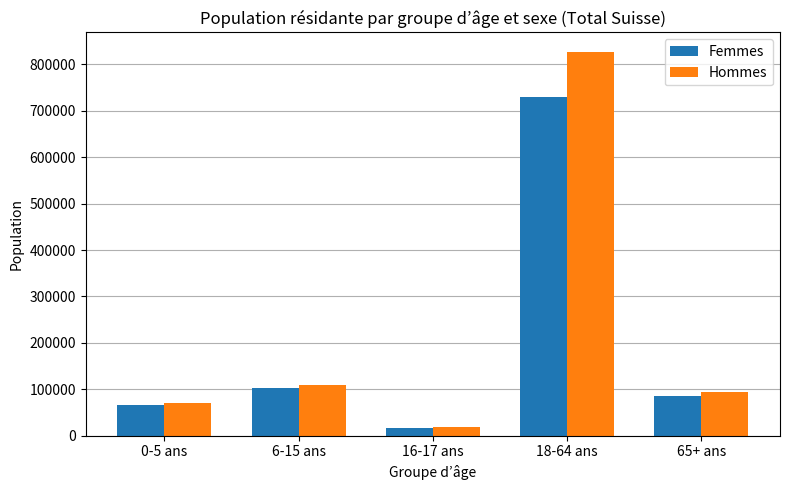

The Femmes series shows 66784 at 0-5 ans. True or false?

True